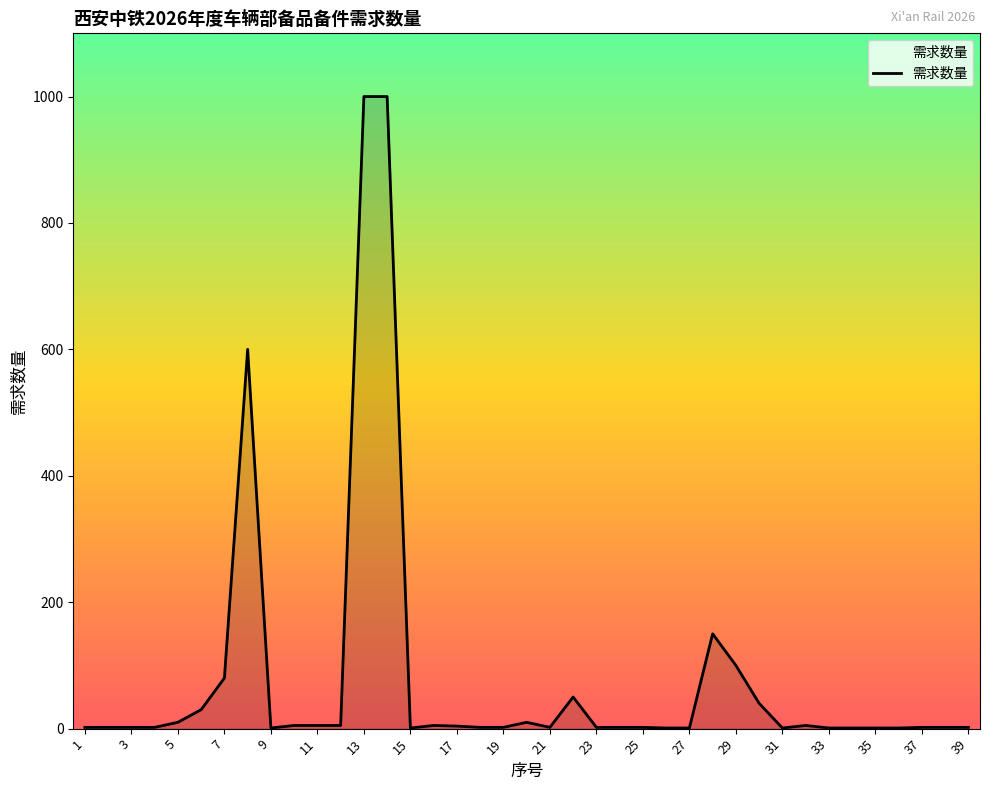

What is the greatest value displayed?

1000